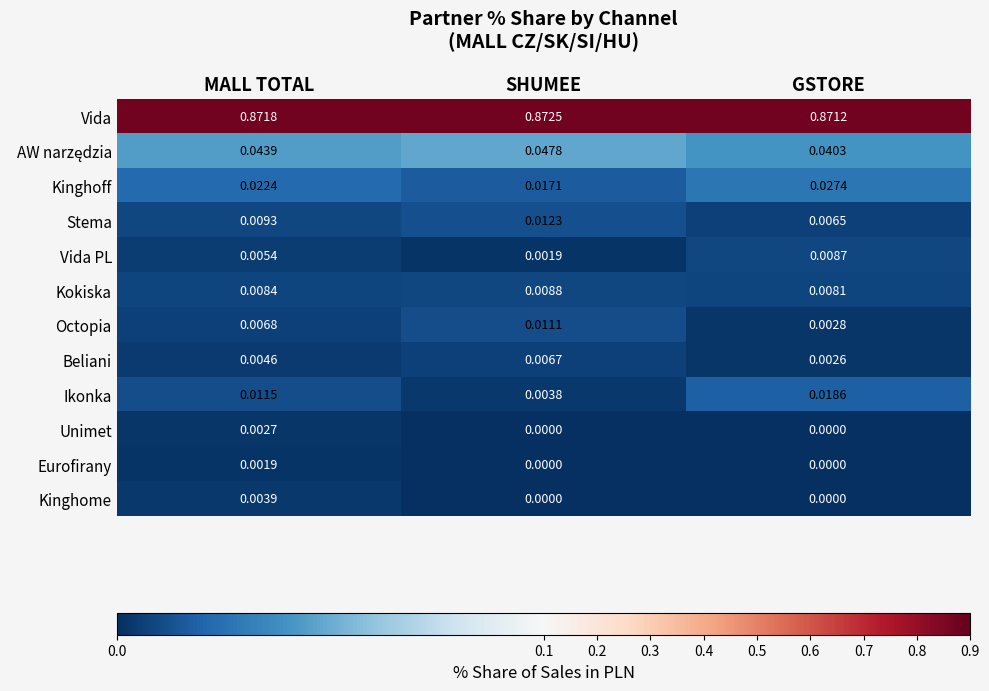

How many categories are shown in the chart?

3